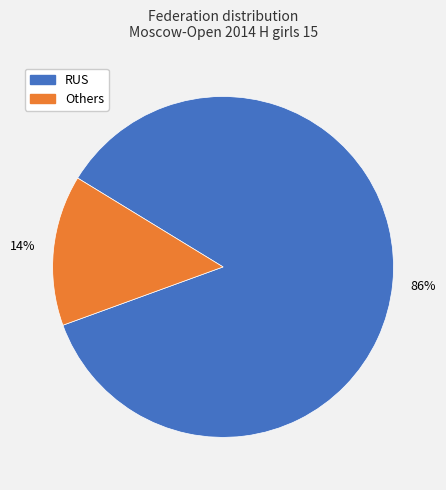

Is there any slice that represents more than half of the pie?

Yes